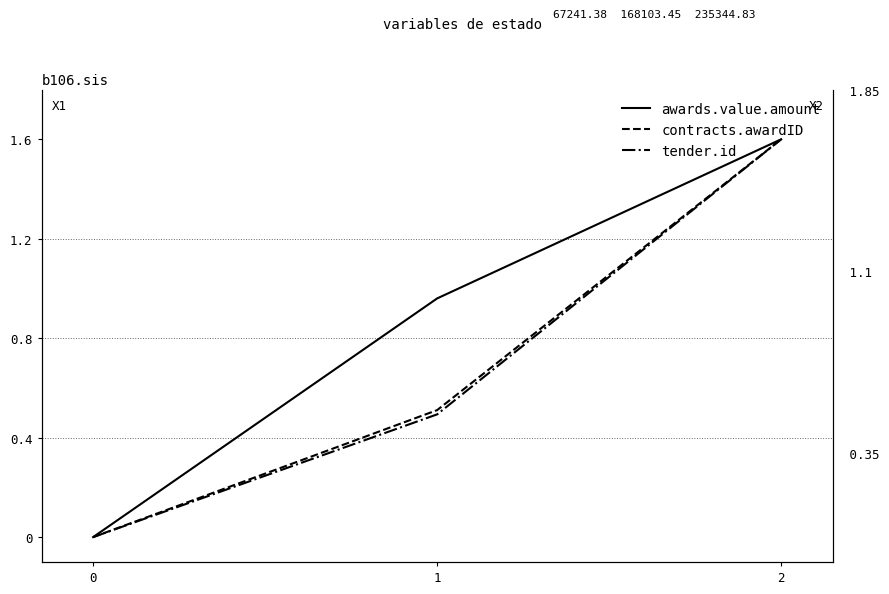

Is it true that contracts.awardID equals -0.7 at 0?

False